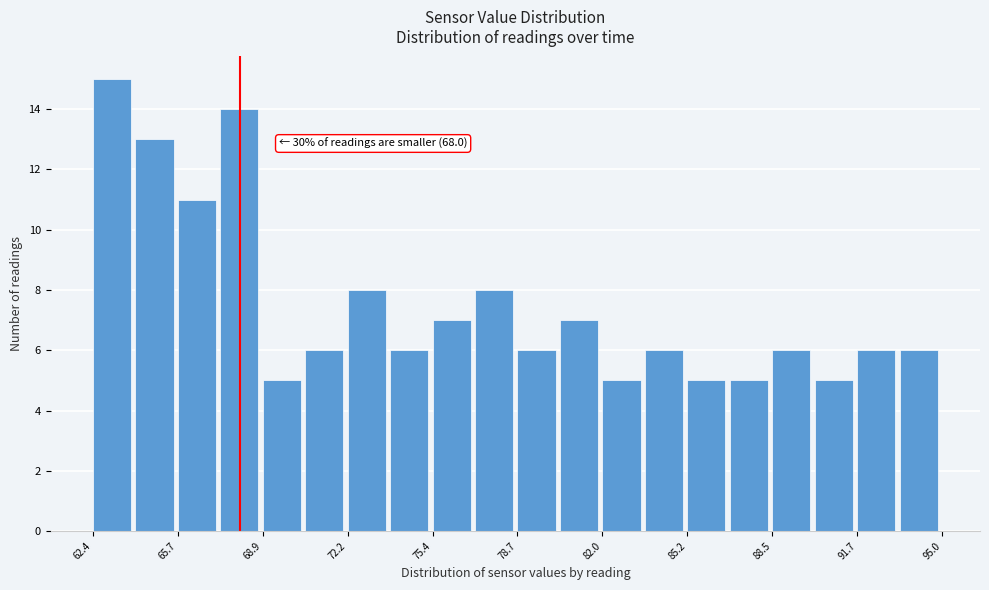

Around what value on the x-axis is the tallest bar? Give the approximate position of its centre, as read against the axis.

63.0